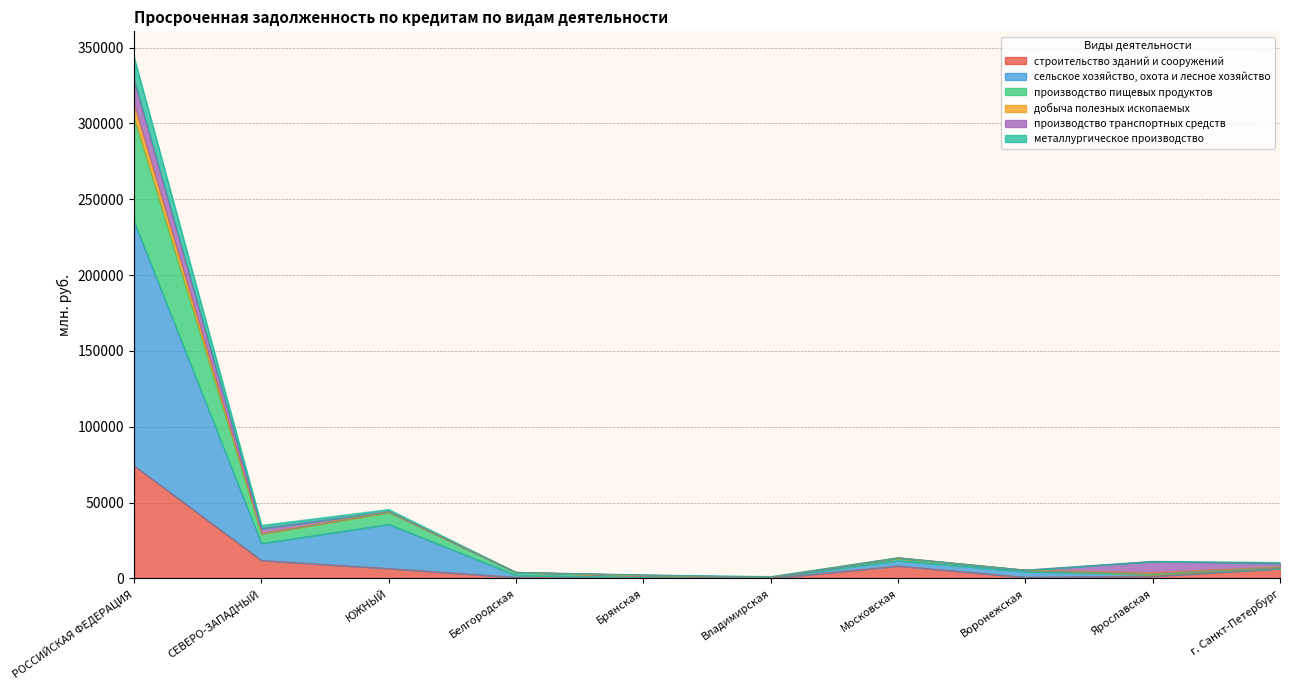

Which has a higher value, ЮЖНЫЙ or Московская?

ЮЖНЫЙ